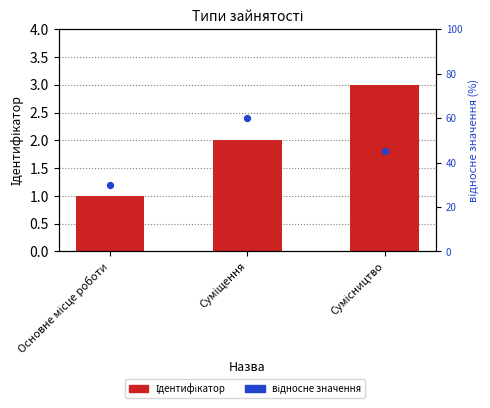

Which series has the largest total across all categories?

відносне значення